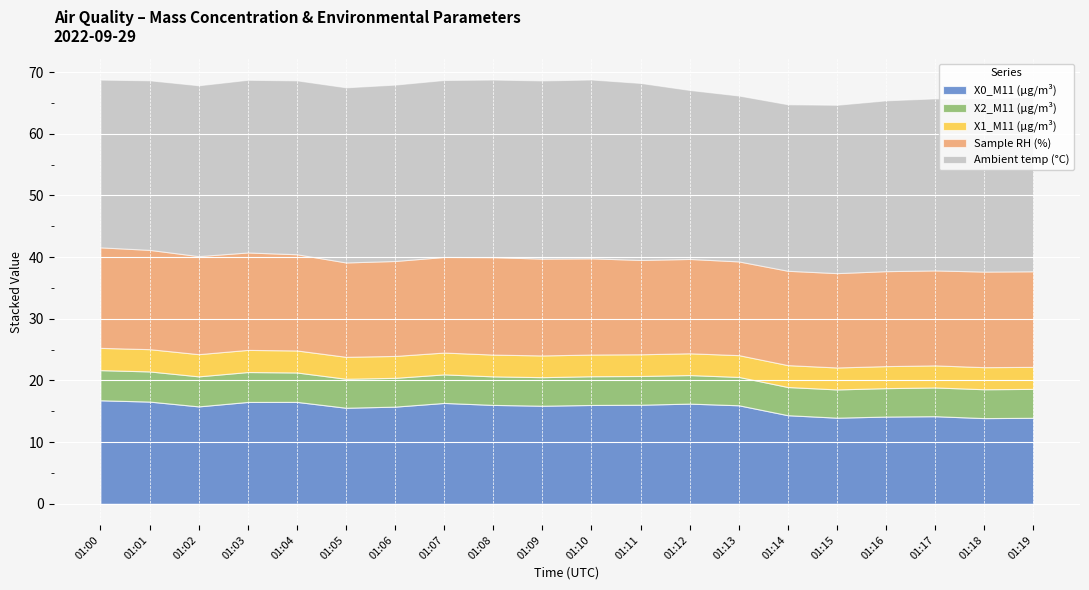

True or false: Ambient temp (°C) and X0_M11 (μg/m³) intersect in this chart.

False